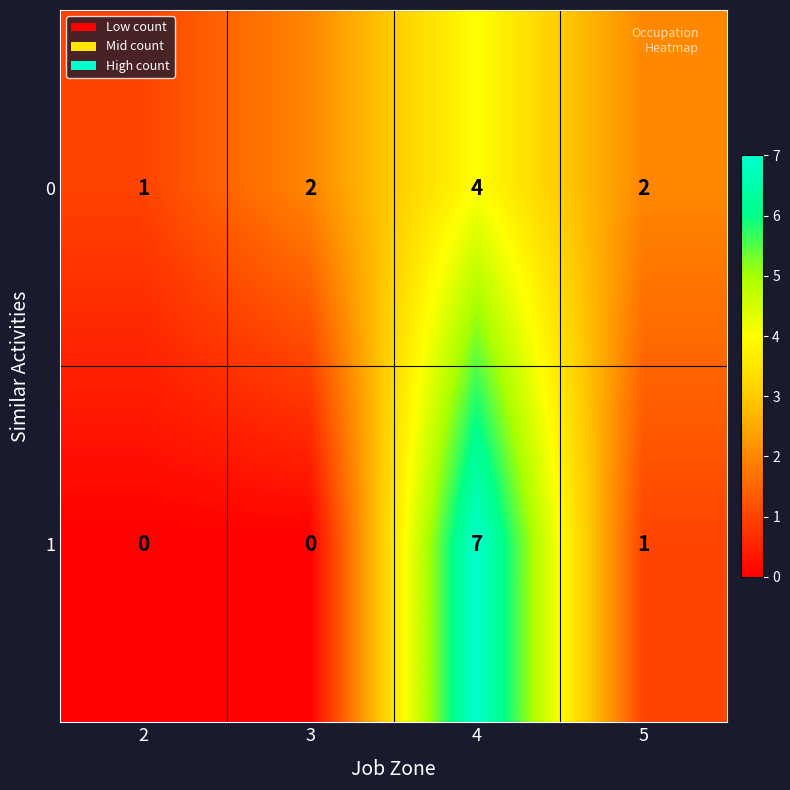

At which label does 1 first exceed 1?

4